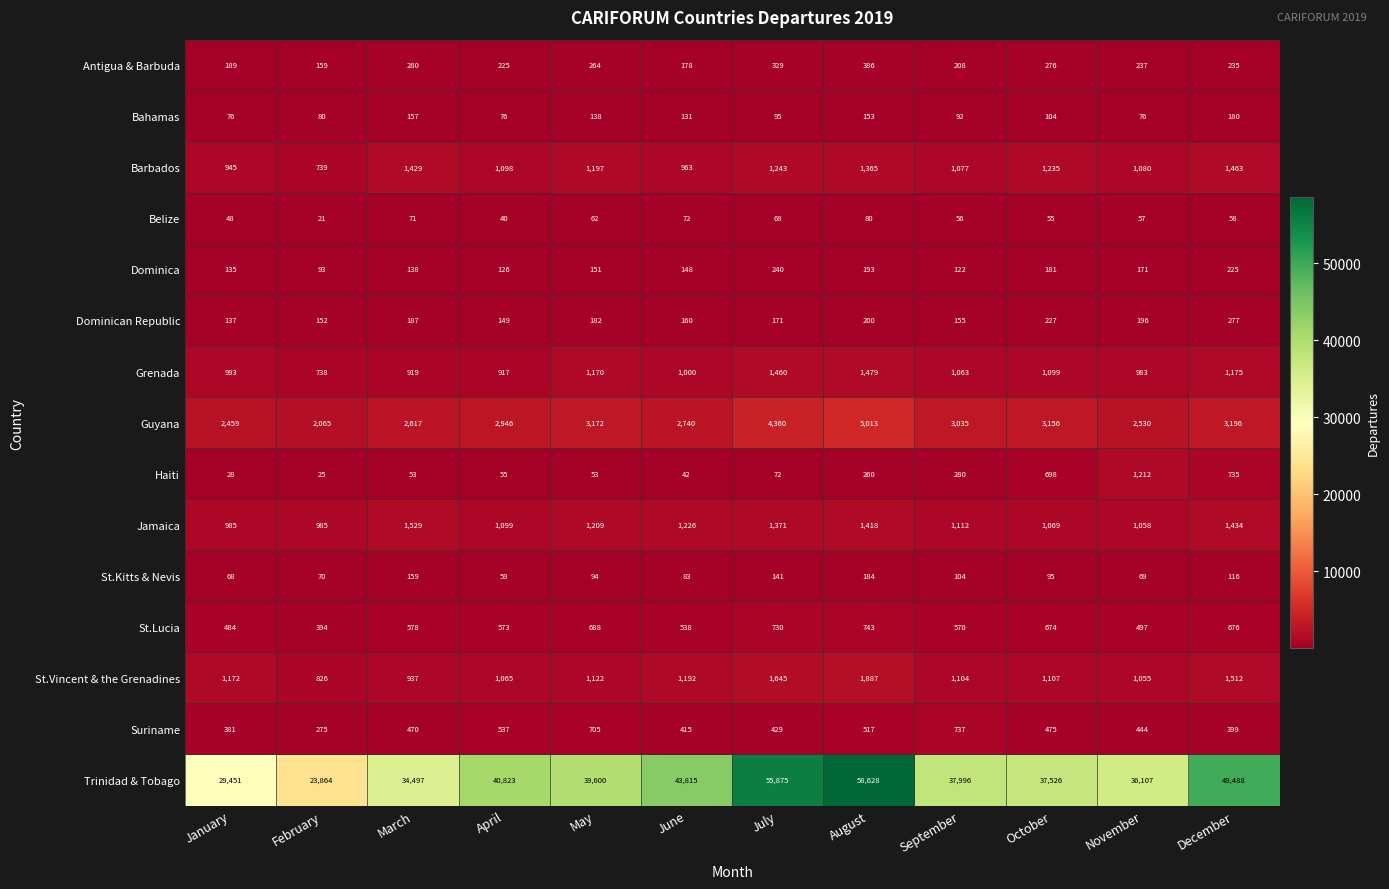

Rank the categories by Dominican Republic value from highest to lowest.

December, October, August, November, March, May, July, June, September, February, April, January